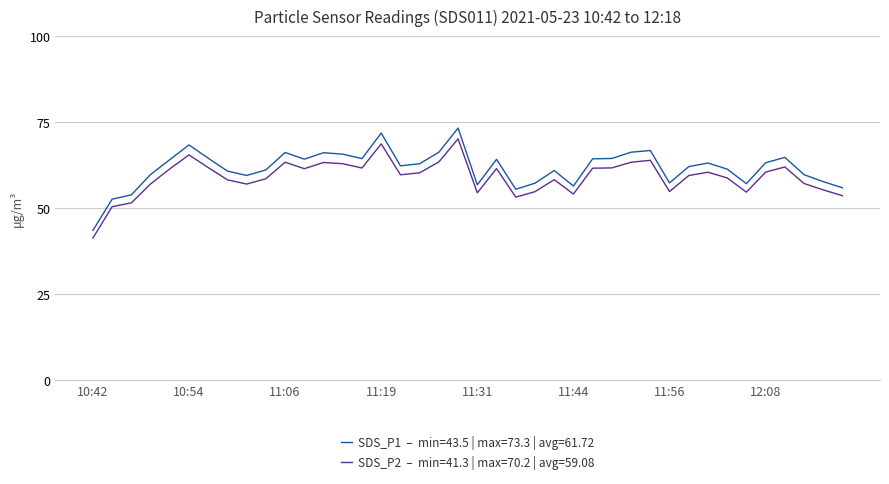

How many lines are shown in the chart?

2